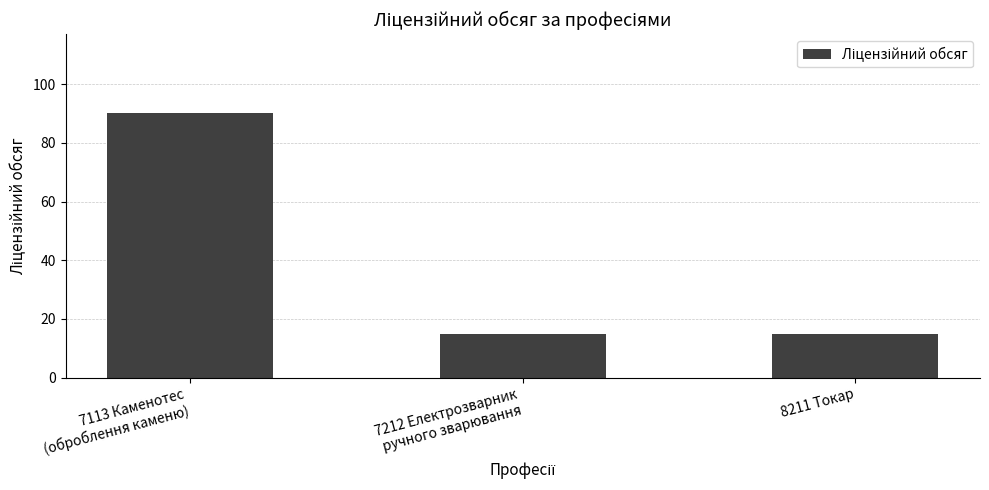

What position from the left is 8211 Токар?

3